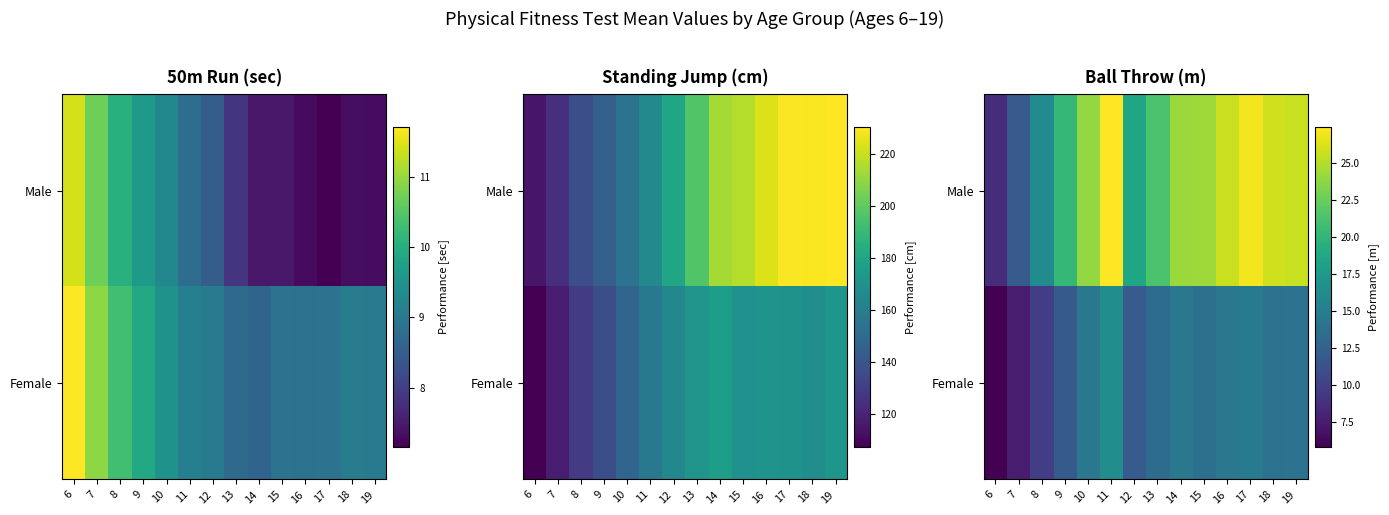

What is the difference between the highest and lowest values at 9?

8.2